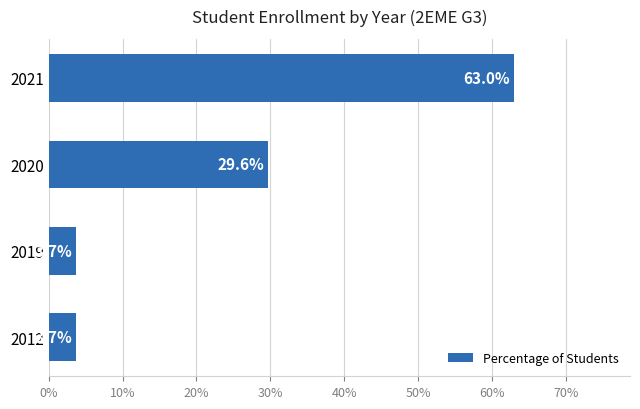

Reading bottom to top, transcribe all the data shown in this chart.

3.7	3.7	29.6	63.0